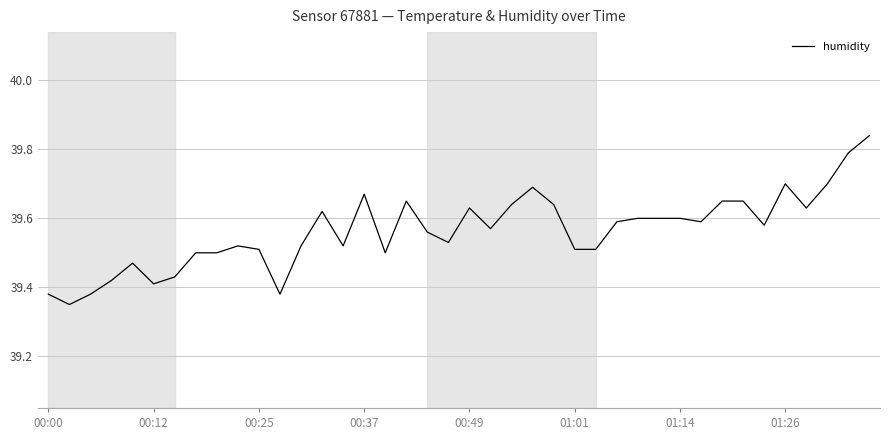

What is the difference between the maximum and minimum values?

0.5